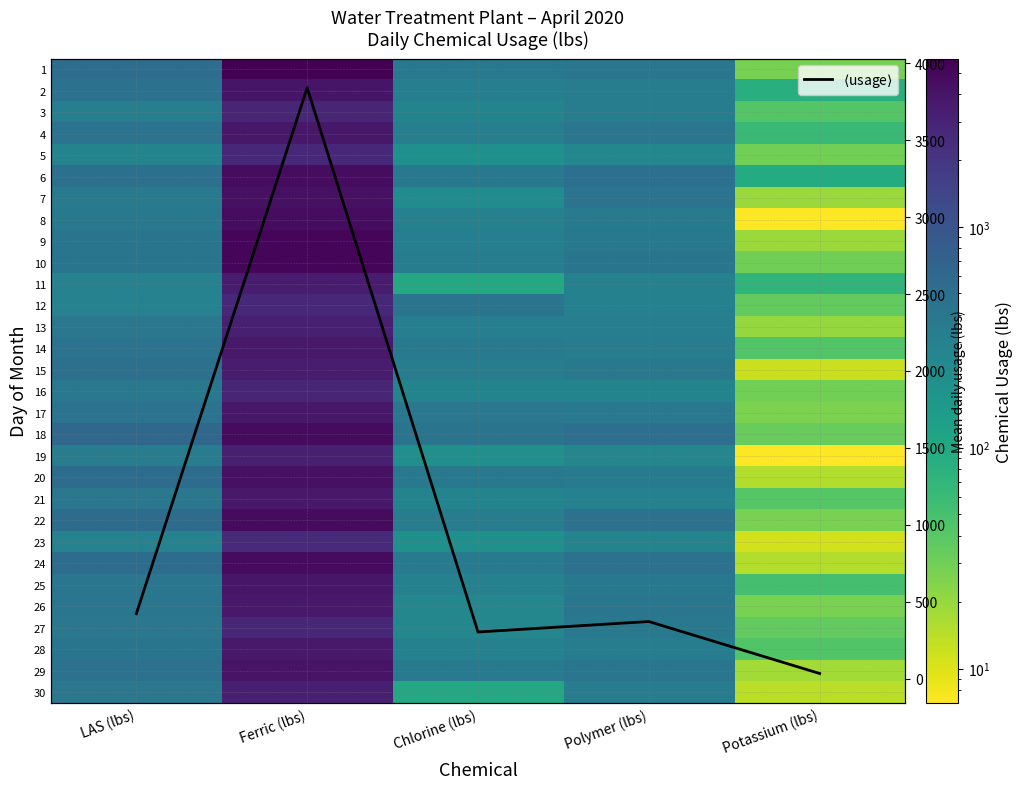

What is the greatest value displayed?

5788.2